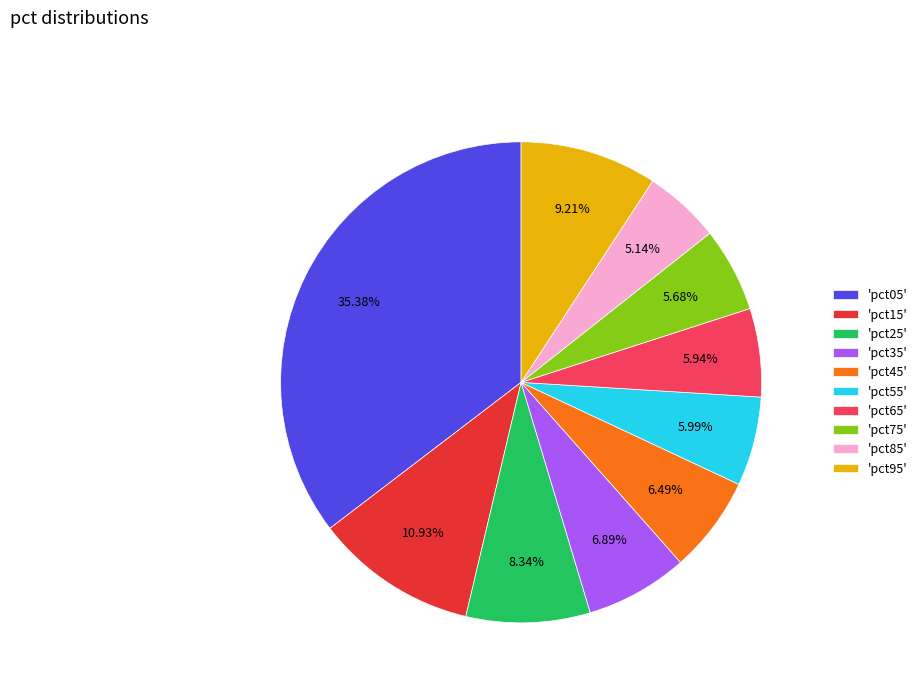

Does 'pct05' account for over 50% of the chart?

No